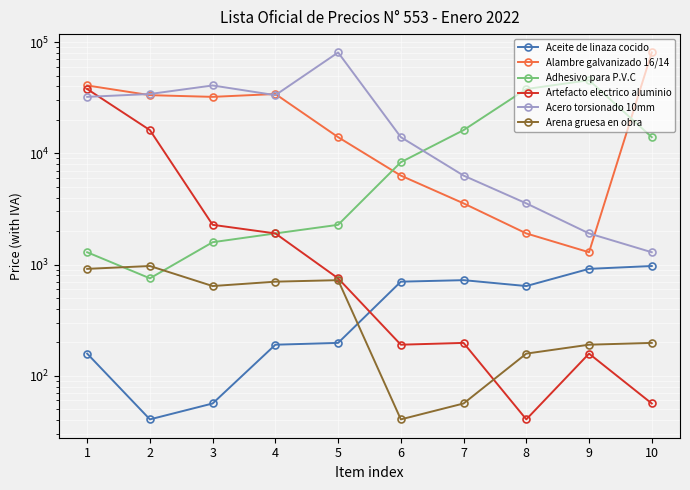

What is the difference between the highest and lowest values at 5?

80513.5